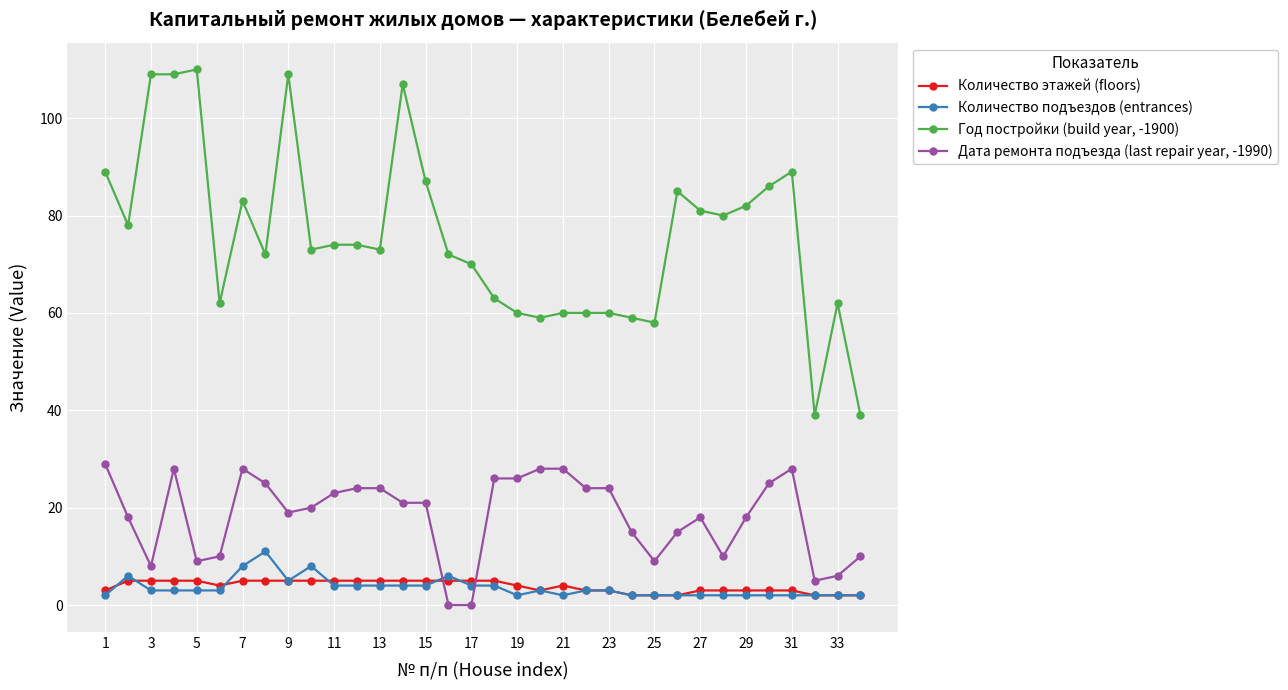

What is the maximum value shown in the chart?

110